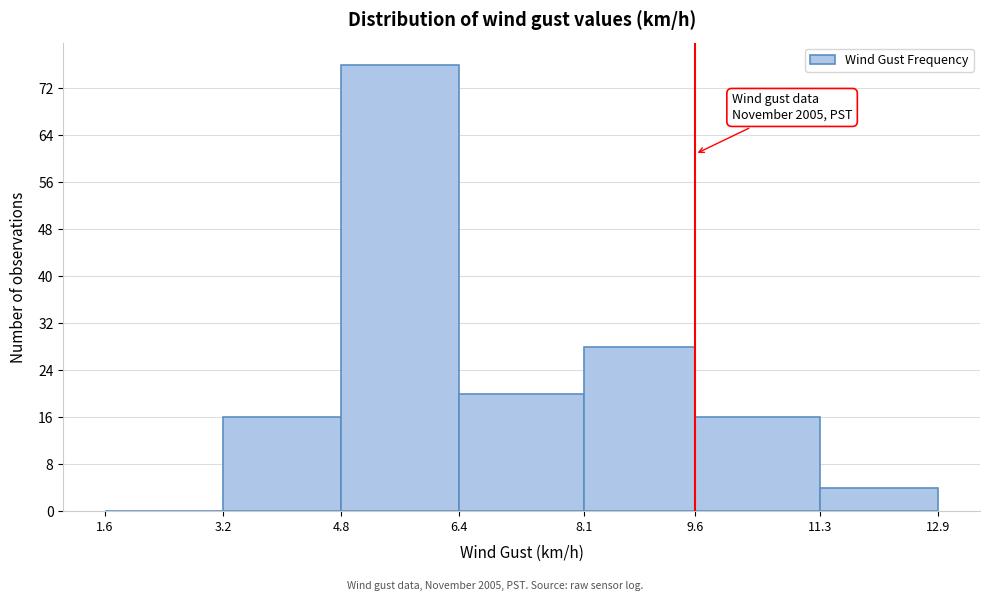

Over which range of the x-axis is the bar tallest?

4.8 to 6.4